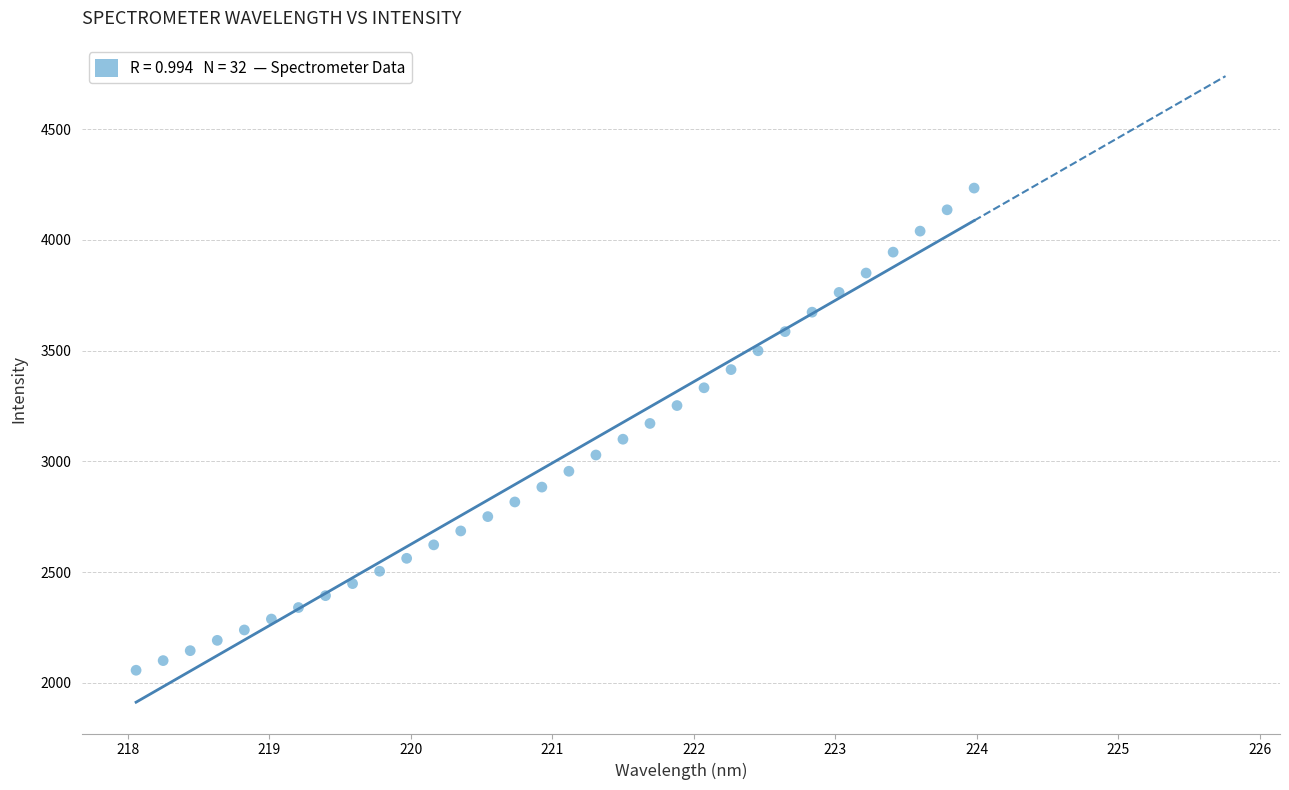

What is the range of Y values (max minus min)?

2177.2